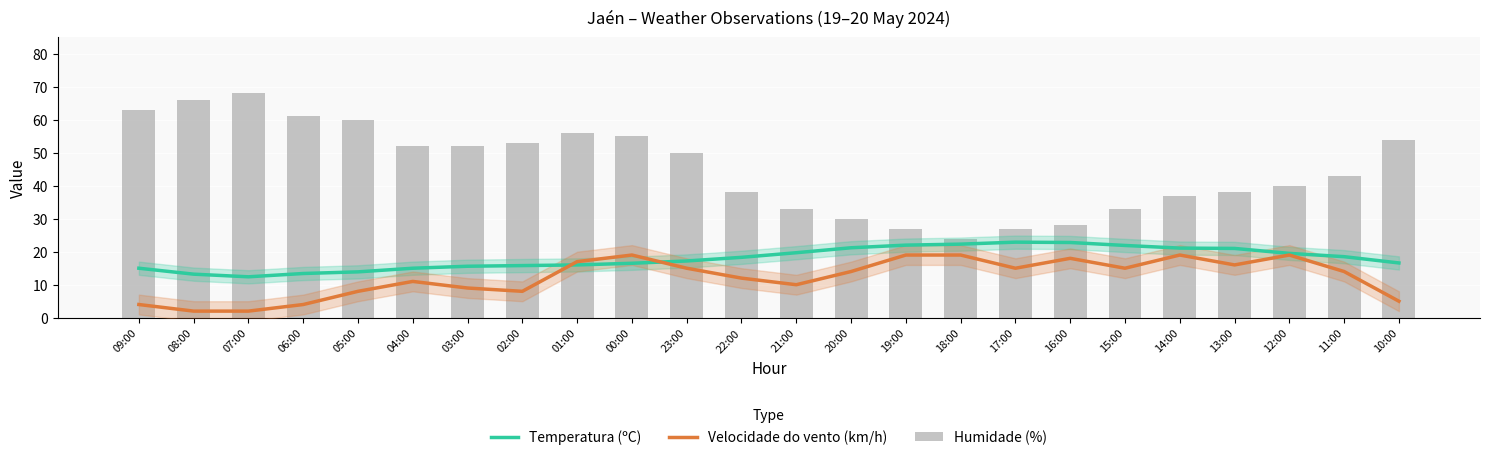

What is the difference between the second highest and second lowest values in the Temperatura (ºC) series?

9.6